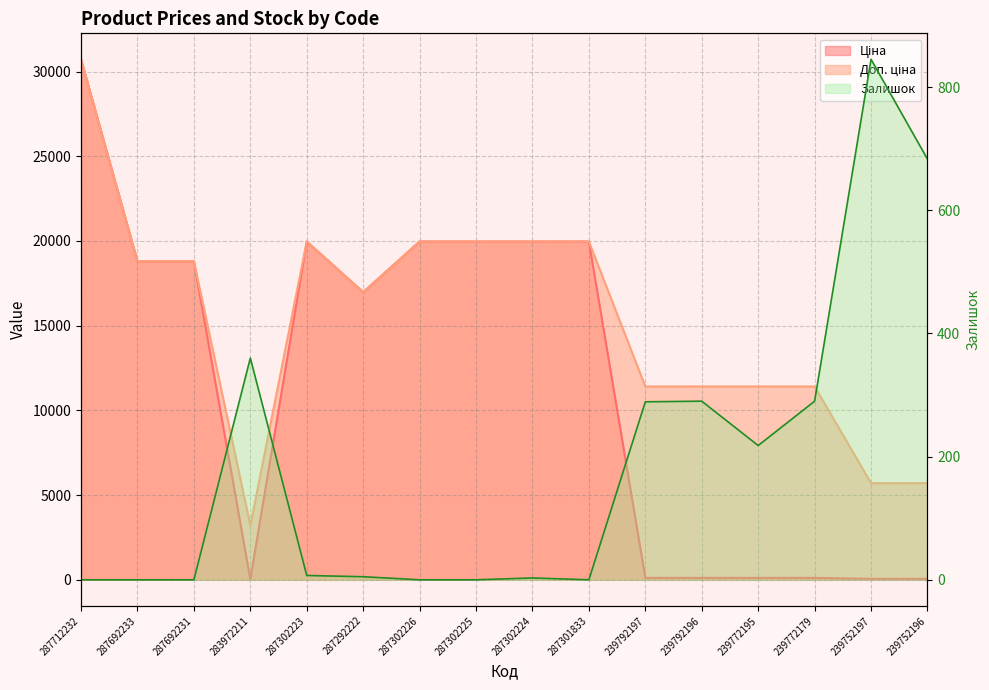

How many values in Залишок are above zero?

10